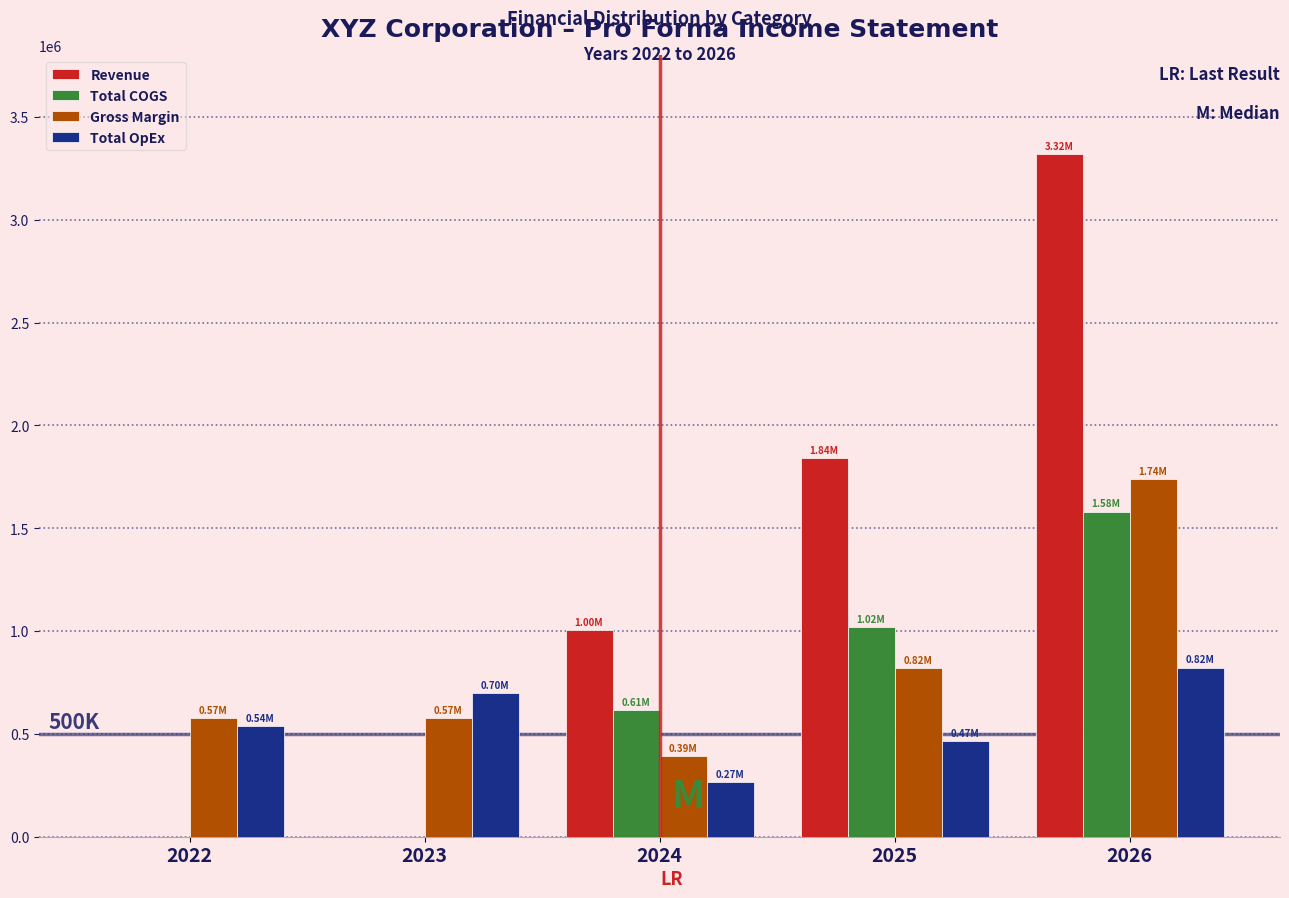

What is the sum of the Total OpEx values at 2022 and 2025?

1004127.2